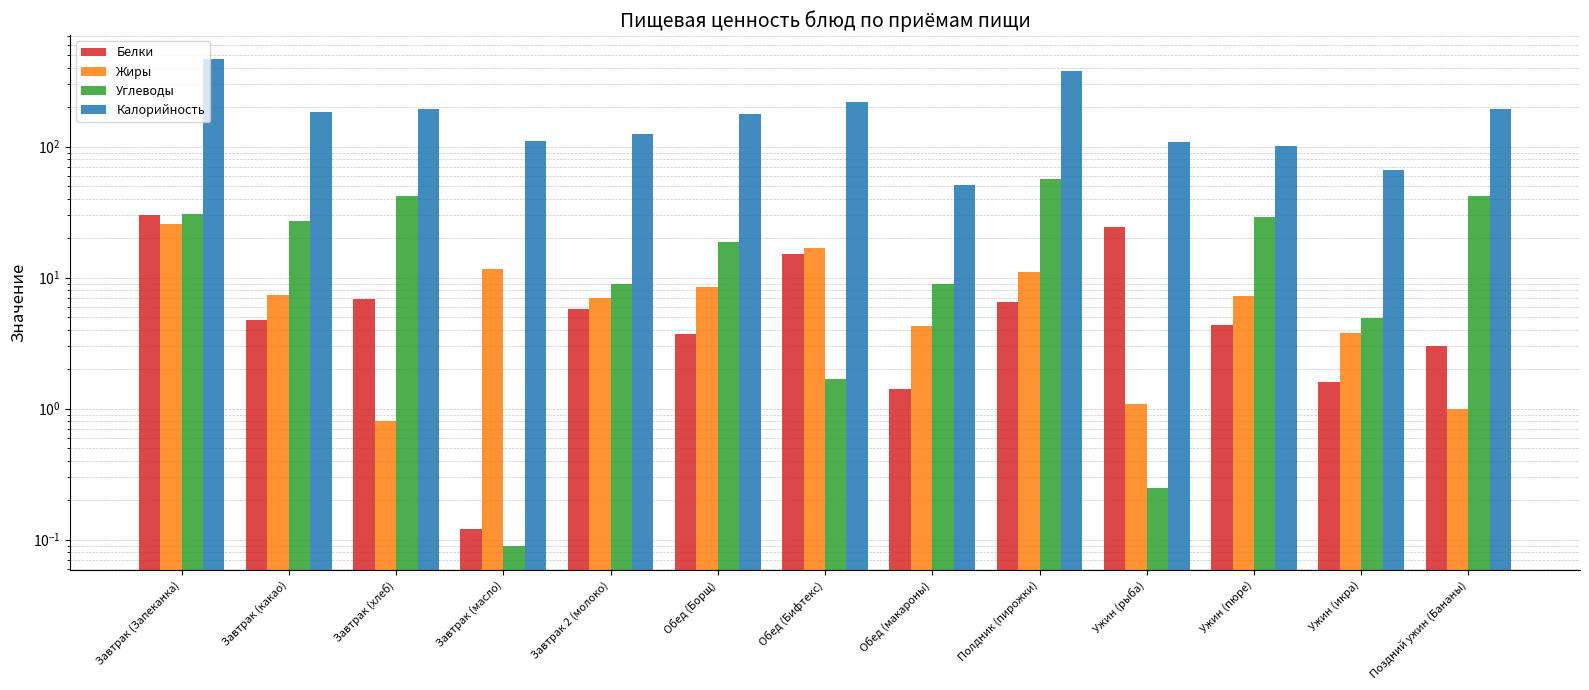

Count the number of categories in the chart.

13